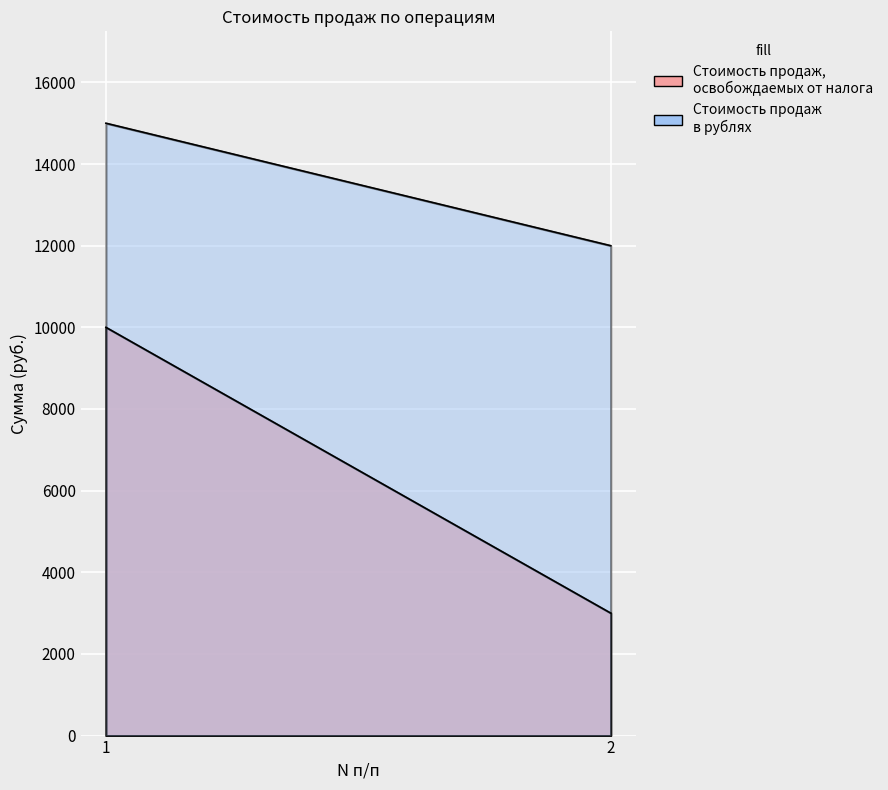

Which series has the largest range (max minus min)?

Стоимость продаж, освобождаемых от налога